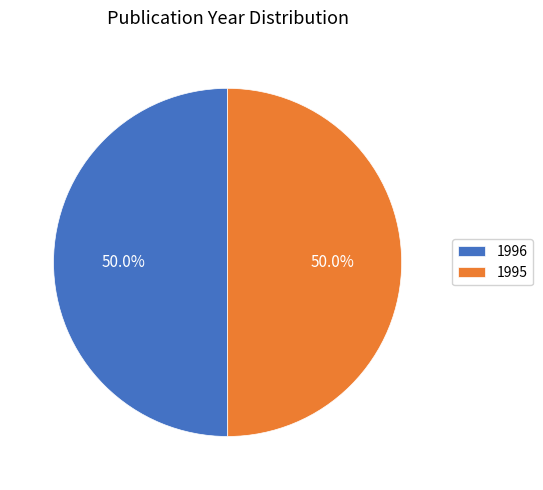

Approximately how many times larger is the value at 1995 compared to 1996?

1.0